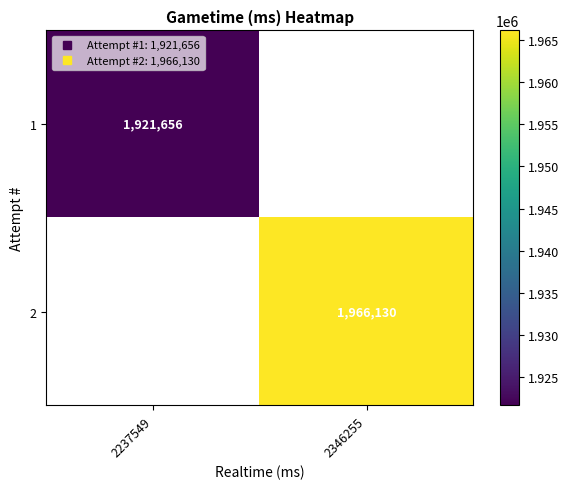

What is the approximate value of 1 at 2237549?

1921656.0